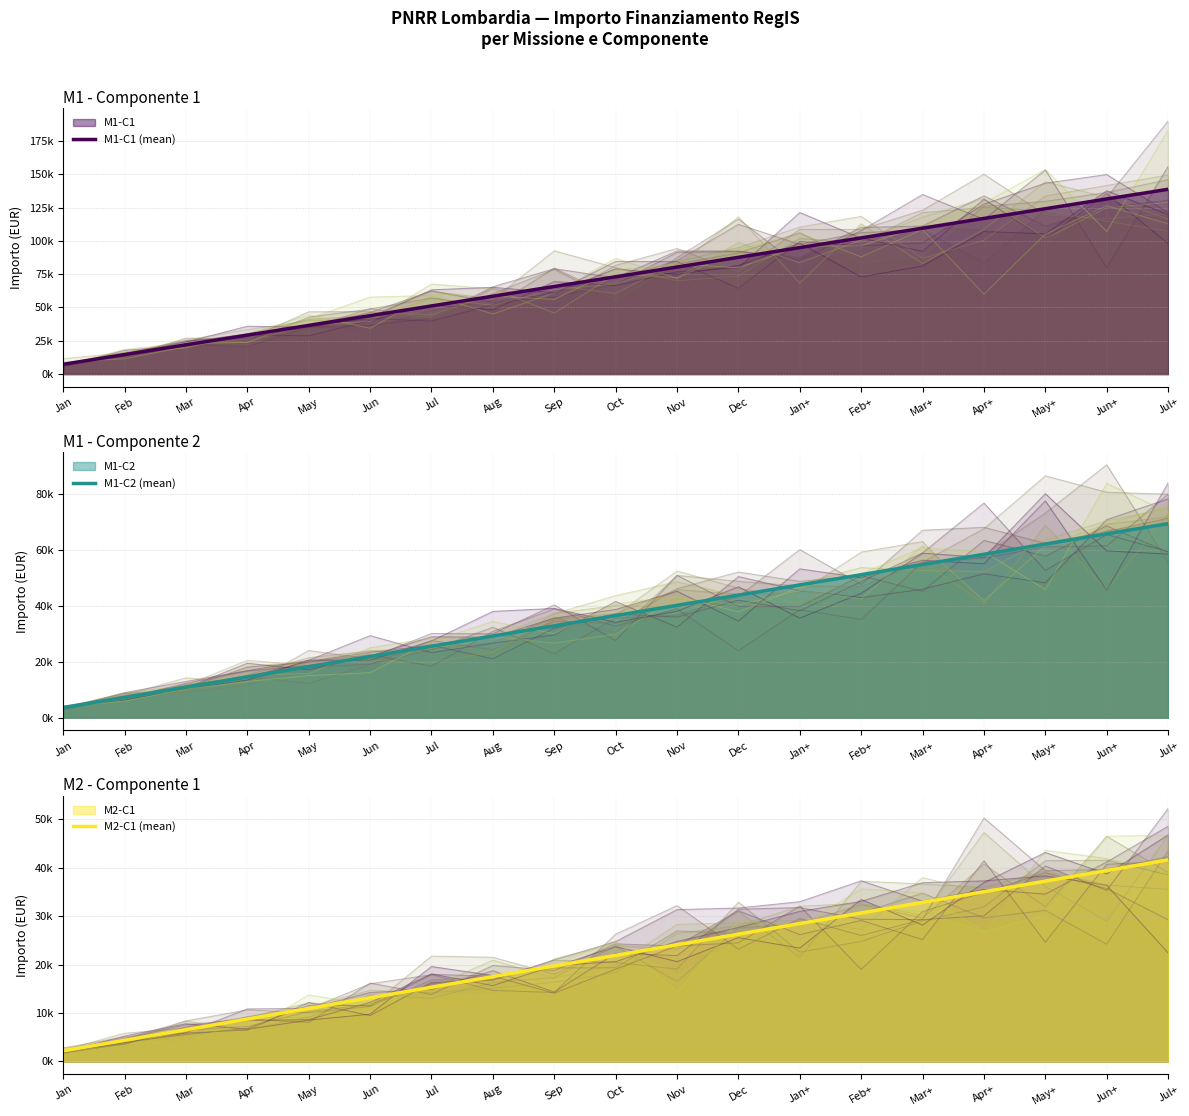

The value of M2-C1 (mean) at May+ is 37235.1. True or false?

True